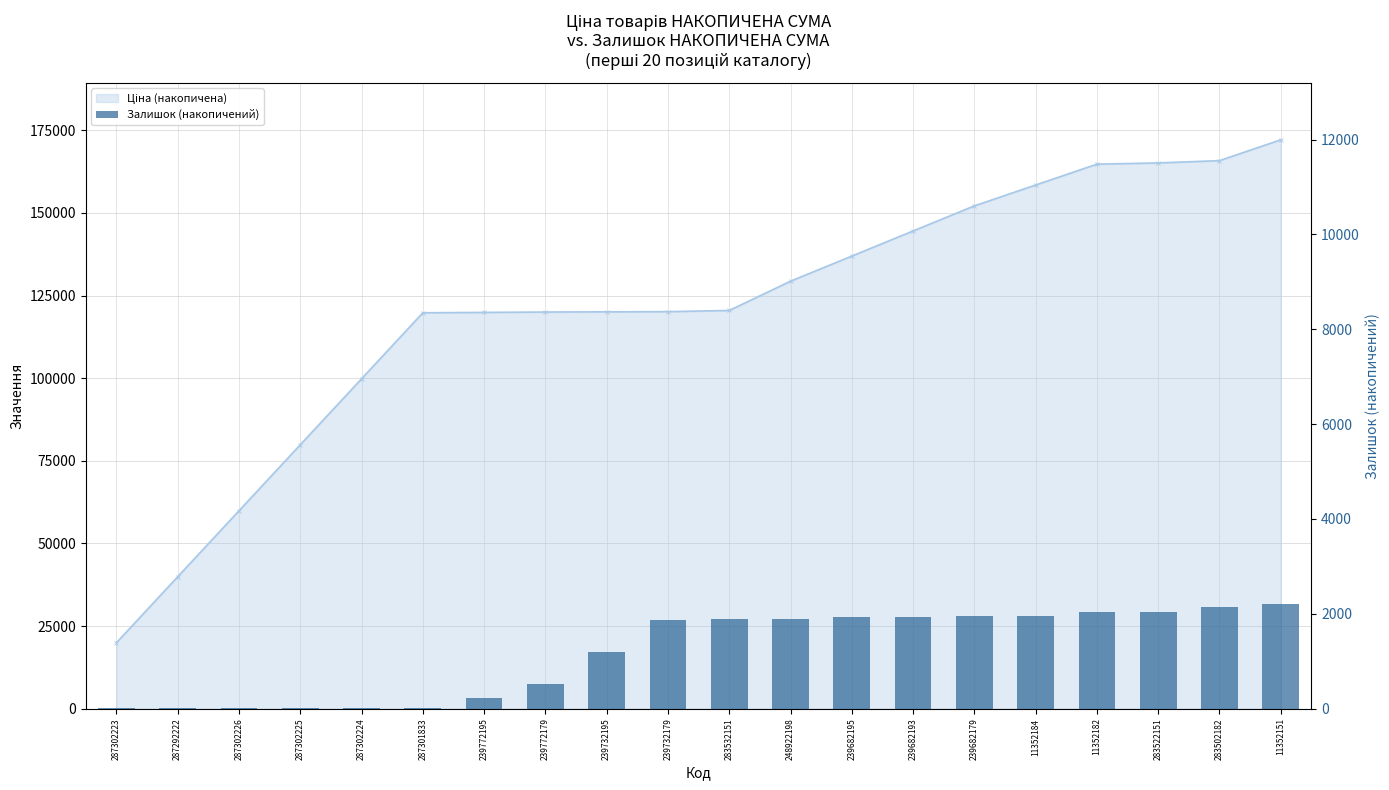

How many categories are shown in the chart?

20